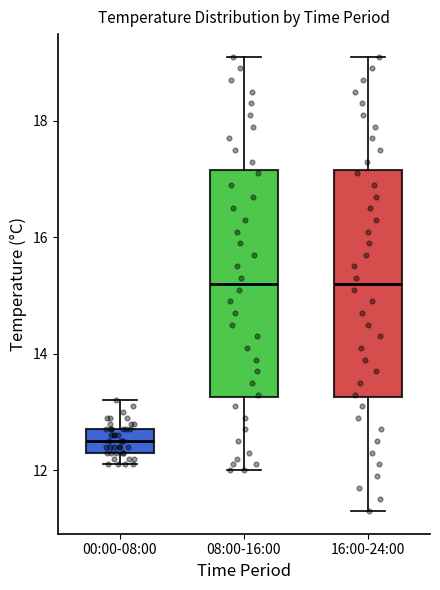

Where does the median line of the box for 08:00-16:00 sit on the y-axis? The values are not printed on the chart, so give them approximately, as read against the axis.

15.2